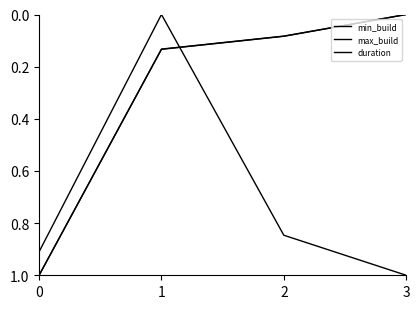

Is this an area chart (filled region under the line)?

No